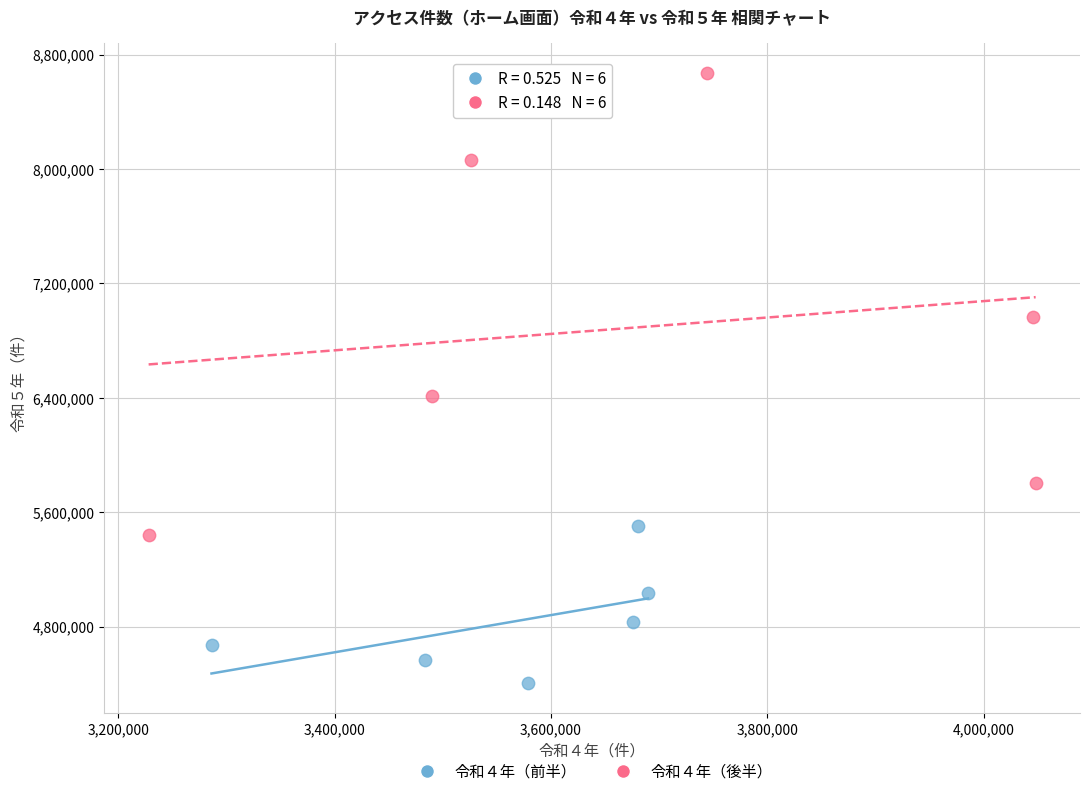

What are all the series names shown in the legend?

令和４年（前半）, 令和４年（後半）